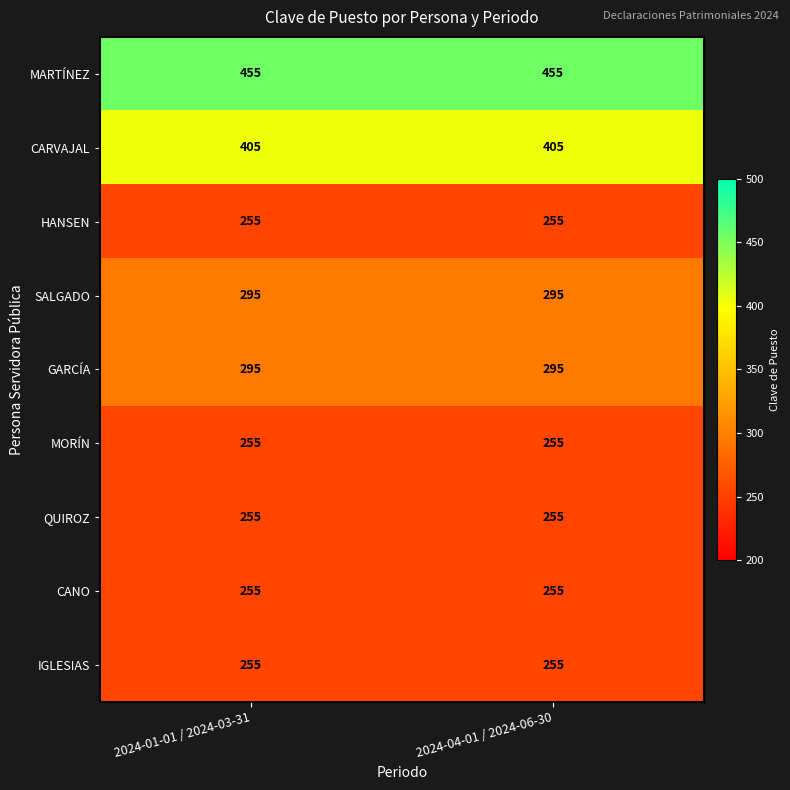

What is the sum of all CANO values?

510